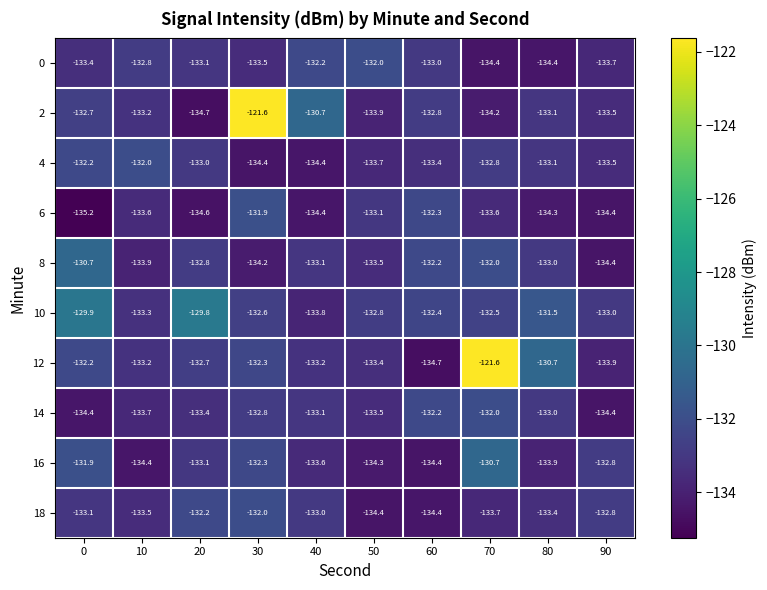

The value of 8 at 80 is -192.7. True or false?

False